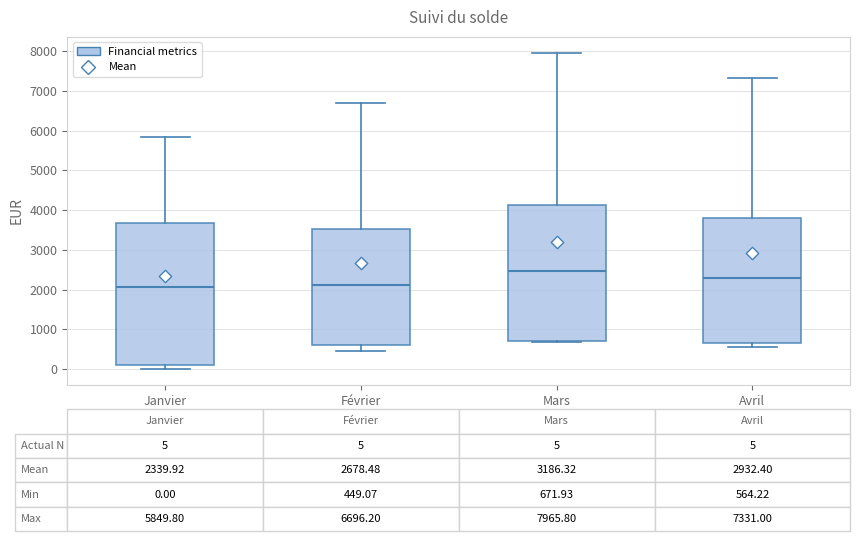

Which box is the tallest, from its lower edge to its upper edge?

Janvier